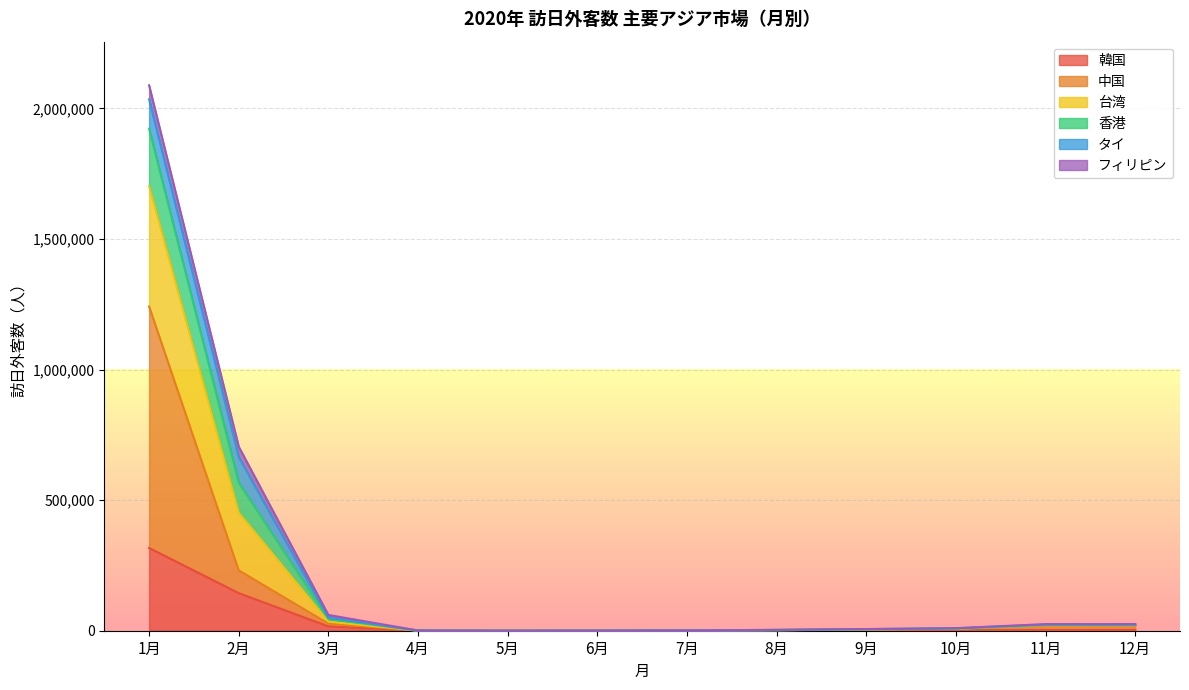

What is the value of the 台湾 point at the 9th from the left?

6408